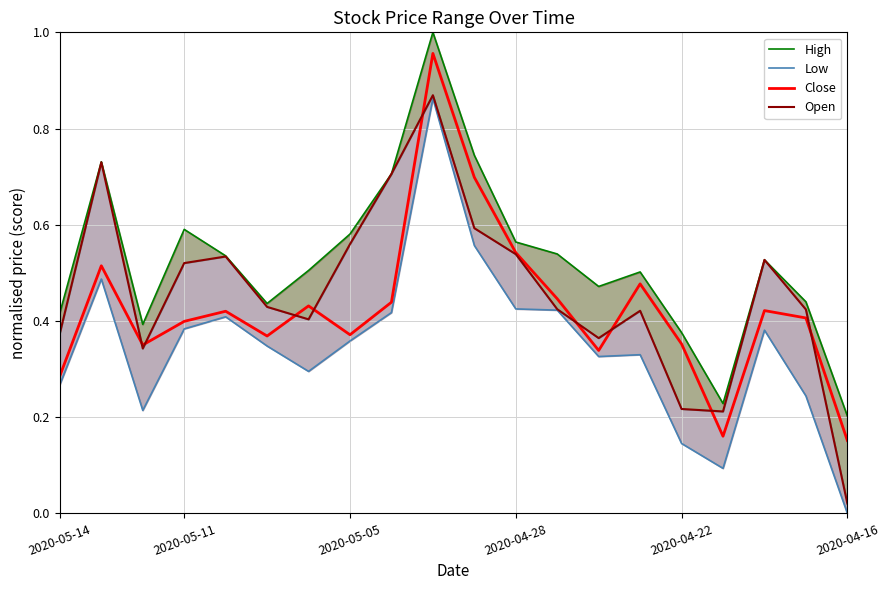

Is it true that Close equals 0.6 at 2020-05-05?

False